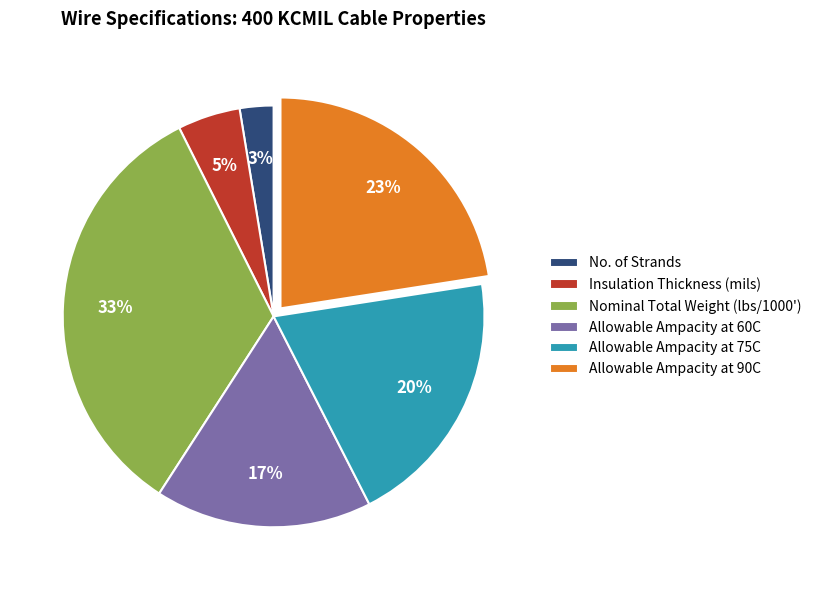

The Insulation Thickness (mils) slice represents 5% of the pie. True or false?

True